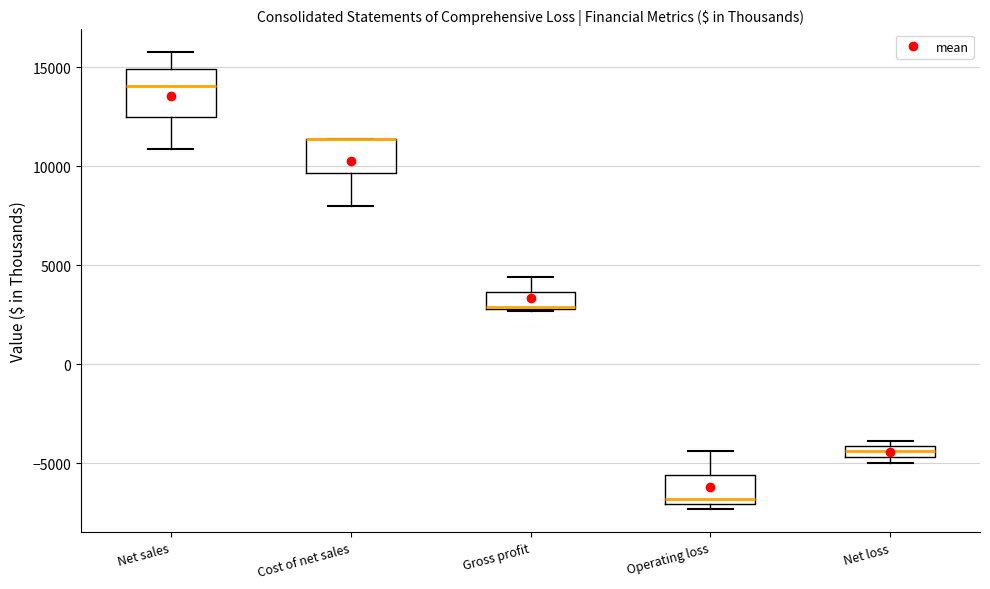

Where does the lower whisker of the box for Cost of net sales end on the y-axis? The values are not printed on the chart, so give them approximately, as read against the axis.

8000